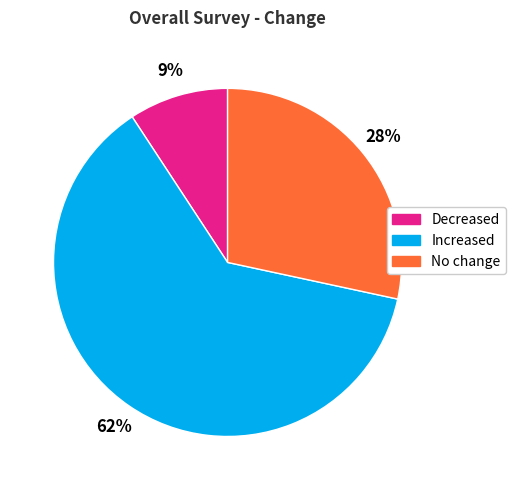

To the nearest percent, what is the difference between the Increased and No change slice percentages?

34%